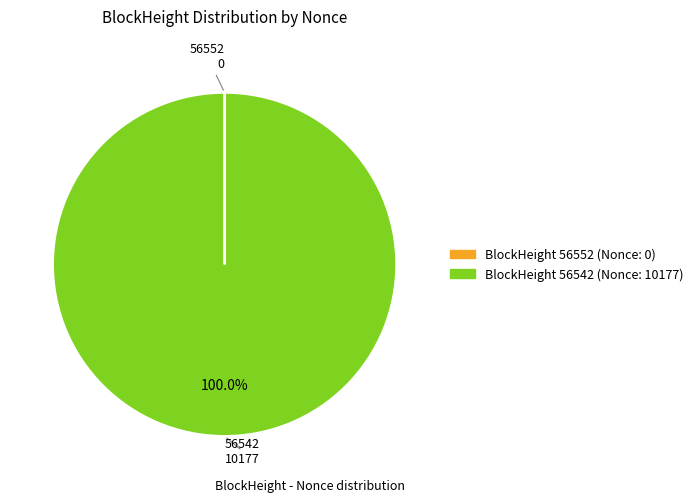

Is there a majority slice in this chart?

Yes